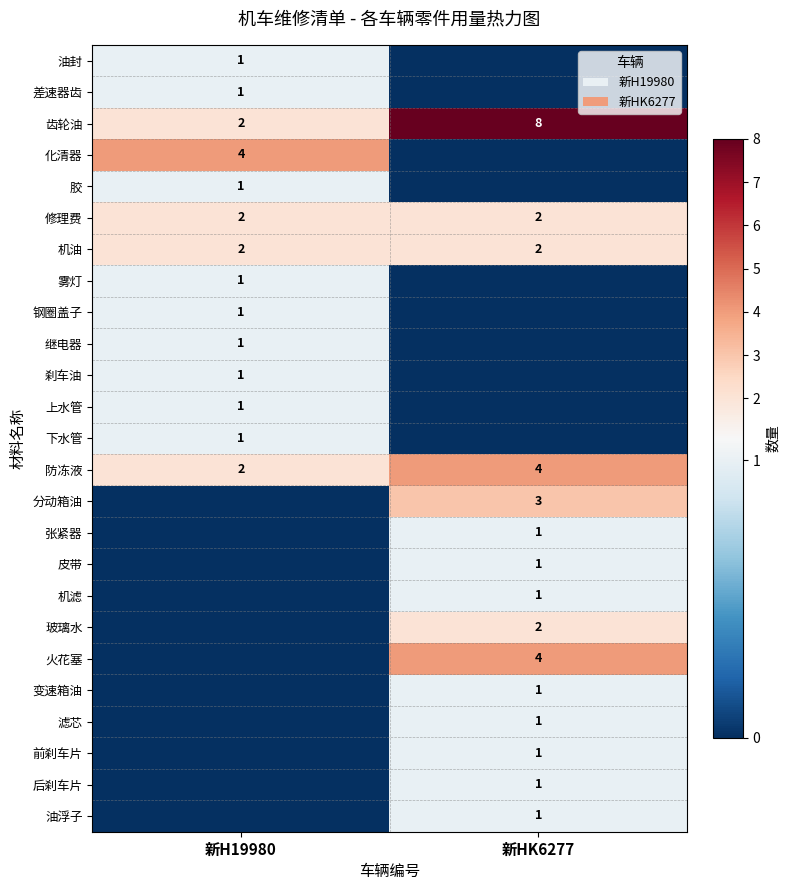

Is it true that 油浮子 equals 1 at 新HK6277?

True